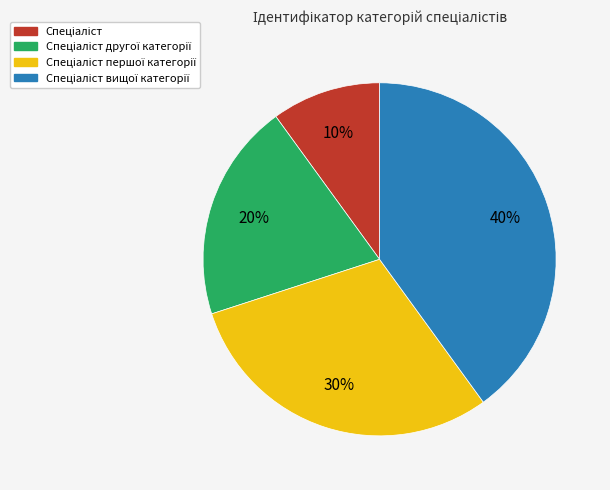

To the nearest percent, what is the average slice percentage?

25%